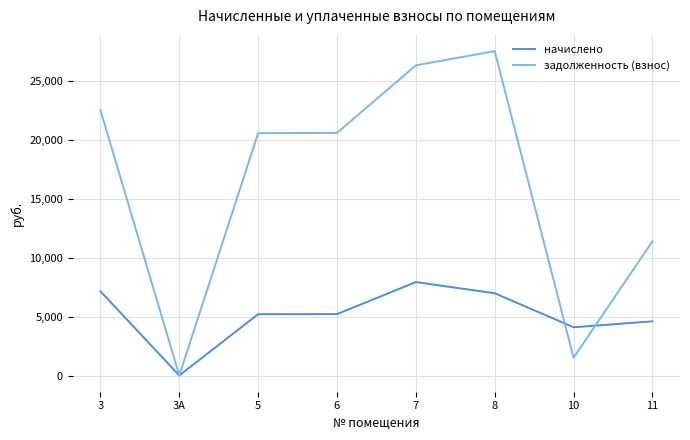

Is the value of начислено at 7 greater than the value of задолженность (взнос) at 6?

No